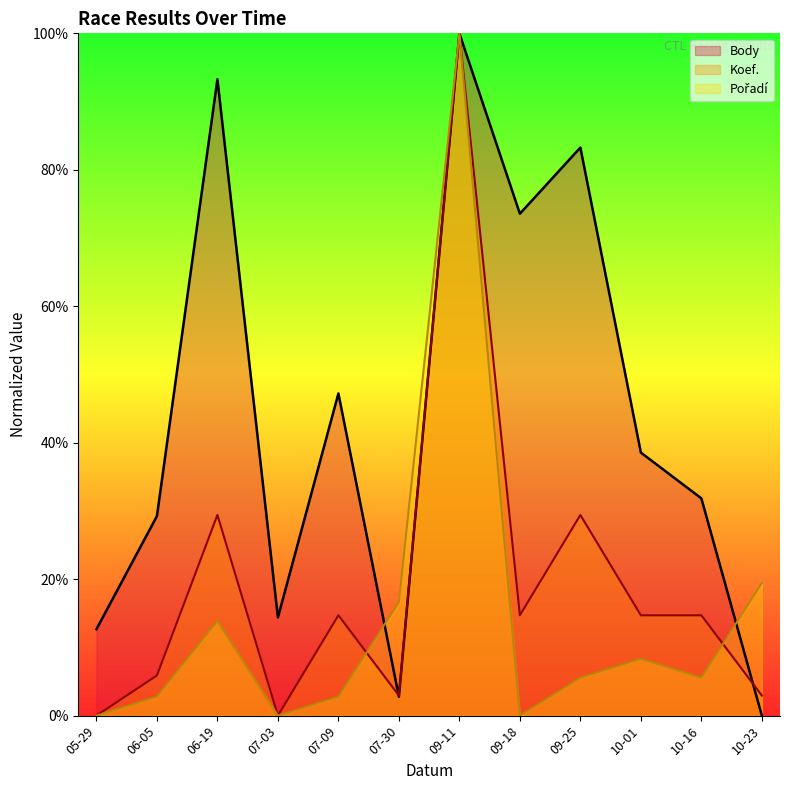

Reading left to right, list all the values displayed in this chart.

Body: 05-29=12.7	06-05=29.2	06-19=93.3	07-03=14.4	07-09=47.2	07-30=2.8	09-11=100.0	09-18=73.6	09-25=83.3	10-01=38.6	10-16=31.8	10-23=0.0
Koef.: 05-29=0.0	06-05=5.9	06-19=29.4	07-03=0.0	07-09=14.7	07-30=2.9	09-11=100.0	09-18=14.7	09-25=29.4	10-01=14.7	10-16=14.7	10-23=2.9
Pořadí: 05-29=0.0	06-05=2.8	06-19=13.9	07-03=0.0	07-09=2.8	07-30=16.7	09-11=100.0	09-18=0.0	09-25=5.6	10-01=8.3	10-16=5.6	10-23=19.4